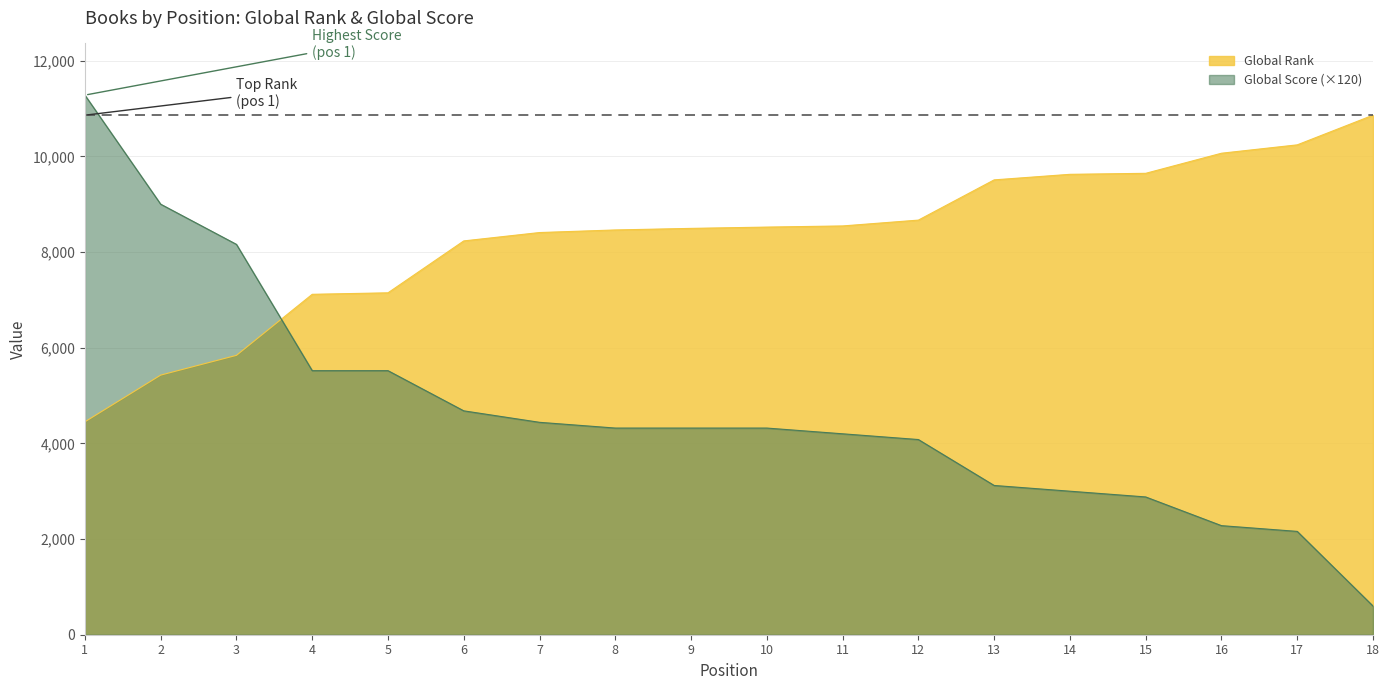

What is the difference between the highest and lowest values at 9?

4174